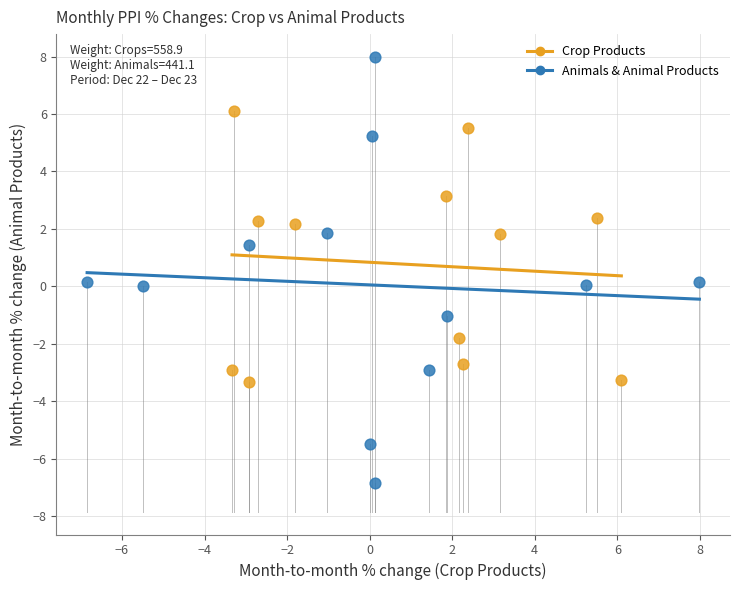

Which series reaches the minimum Y coordinate?

Animals & Animal Products